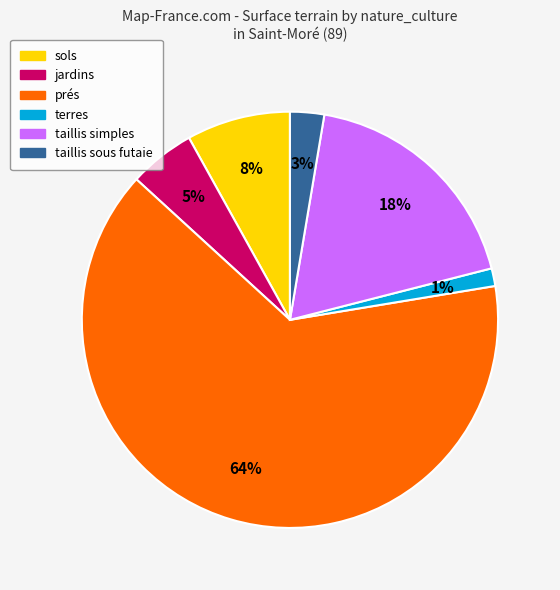

Combined, do taillis sous futaie and terres account for over 50%?

No